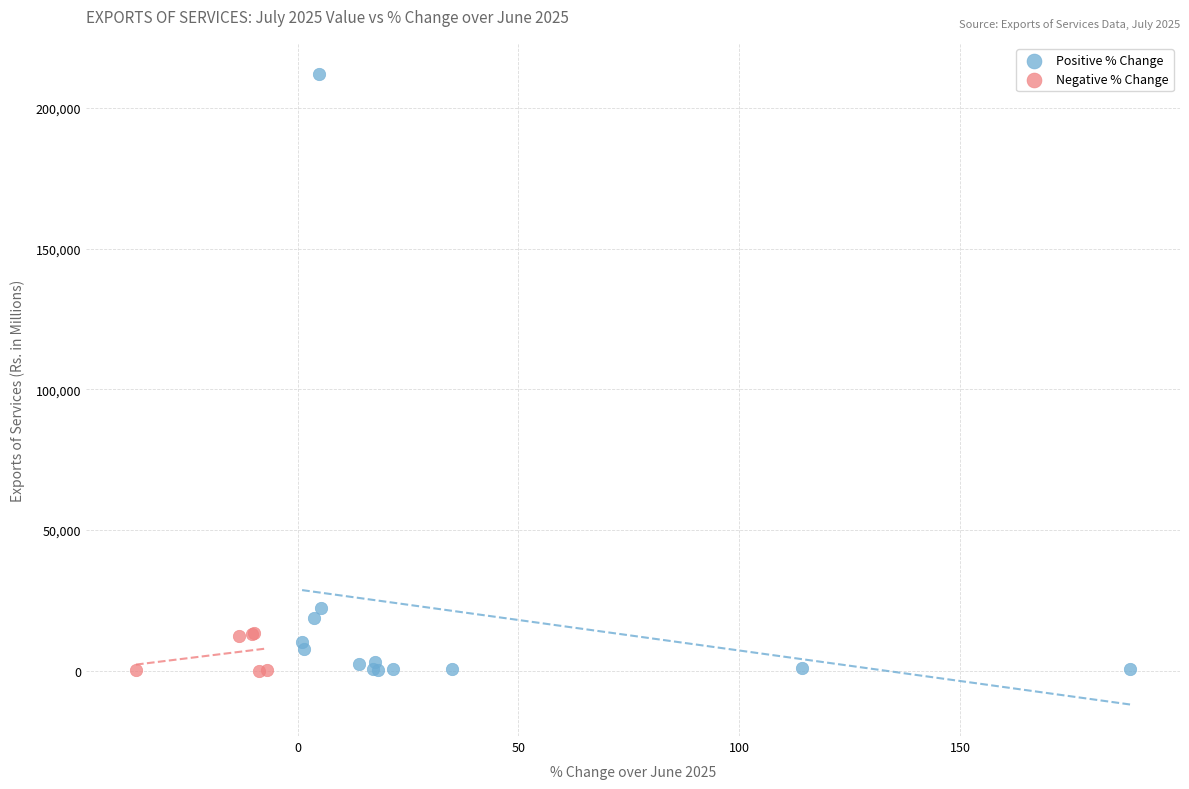

Which series reaches the maximum Y coordinate?

Positive % Change